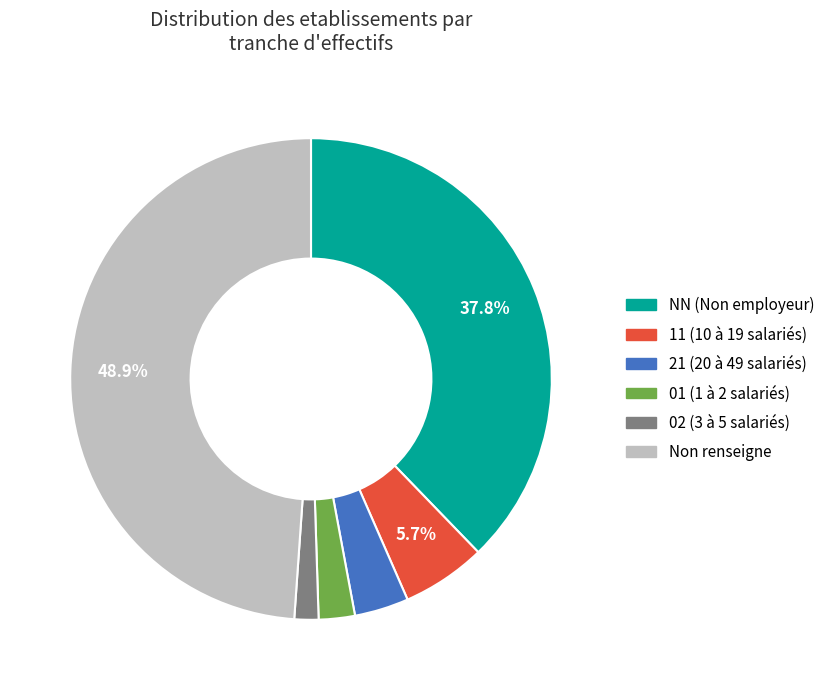

Is there a majority slice in this chart?

No